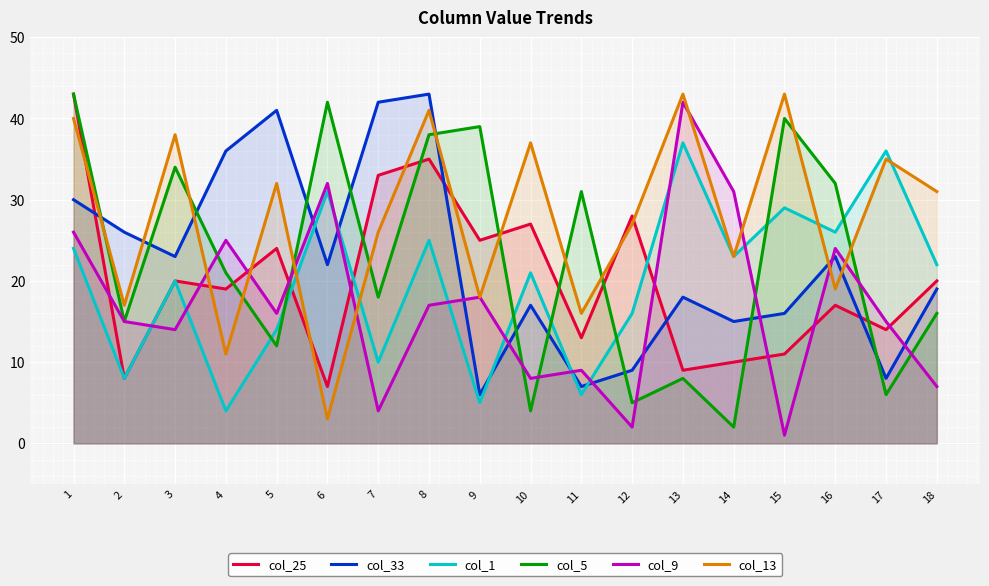

Which series ends up on top after the final intersection of col_5 and col_25?

col_25